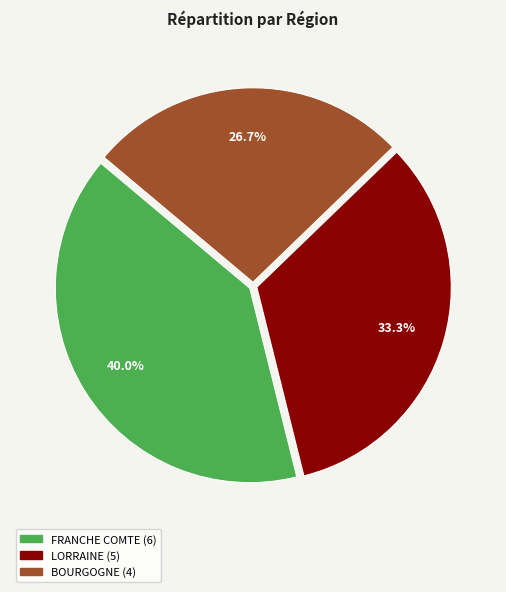

Which slice is the largest?

FRANCHE COMTE